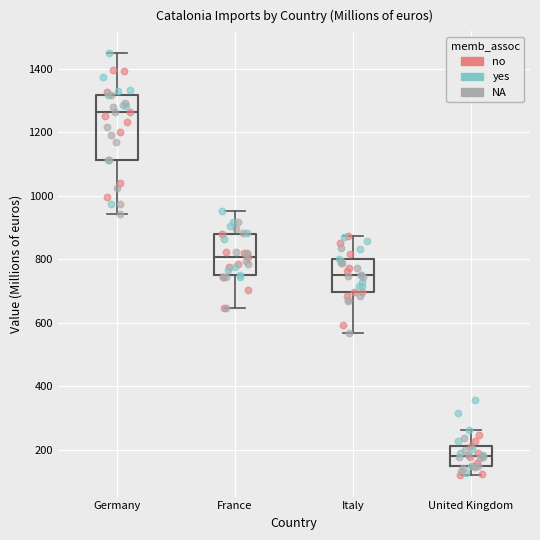

Reading left to right, read every box against the y-axis: the position of its median line, the range the box covers, and the ends of its whiskers. The values are not printed on the chart, so give them approximately, as read against the axis.

Germany: median 1260, box 1120 to 1320, whiskers 940 to 1460
France: median 800, box 760 to 880, whiskers 640 to 960
Italy: median 760, box 700 to 800, whiskers 560 to 880
United Kingdom: median 180, box 140 to 220, whiskers 120 to 260